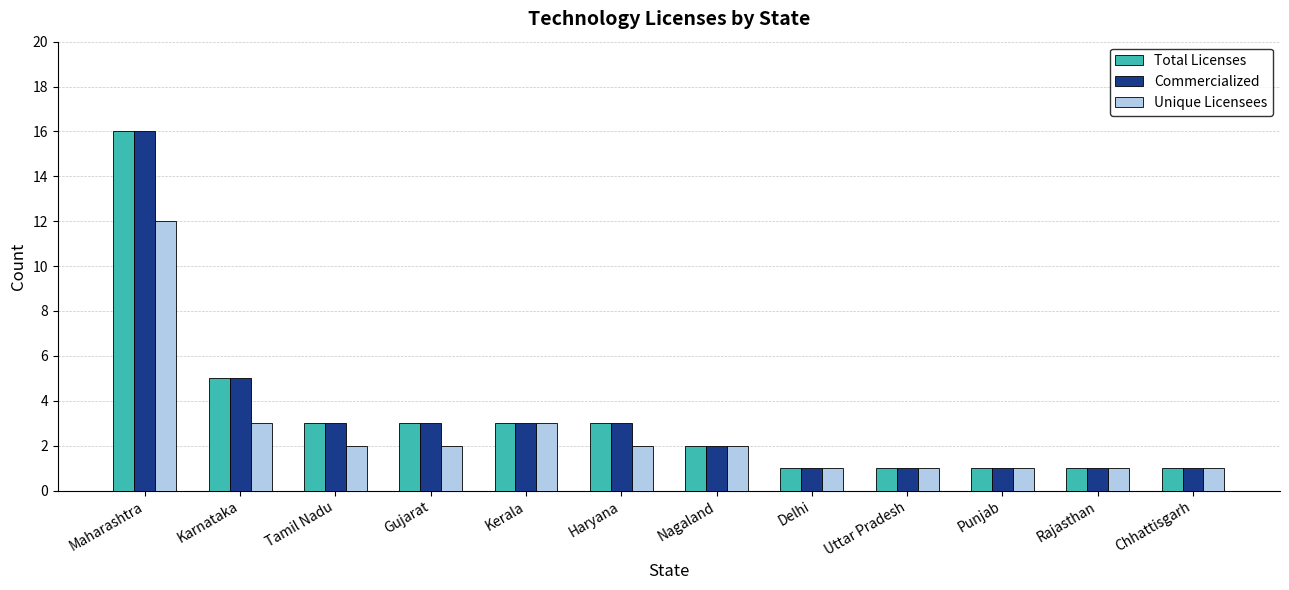

Reading left to right, list all the values displayed in this chart.

Total Licenses: 16	5	3	3	3	3	2	1	1	1	1	1
Commercialized: 16	5	3	3	3	3	2	1	1	1	1	1
Unique Licensees: 12	3	2	2	3	2	2	1	1	1	1	1